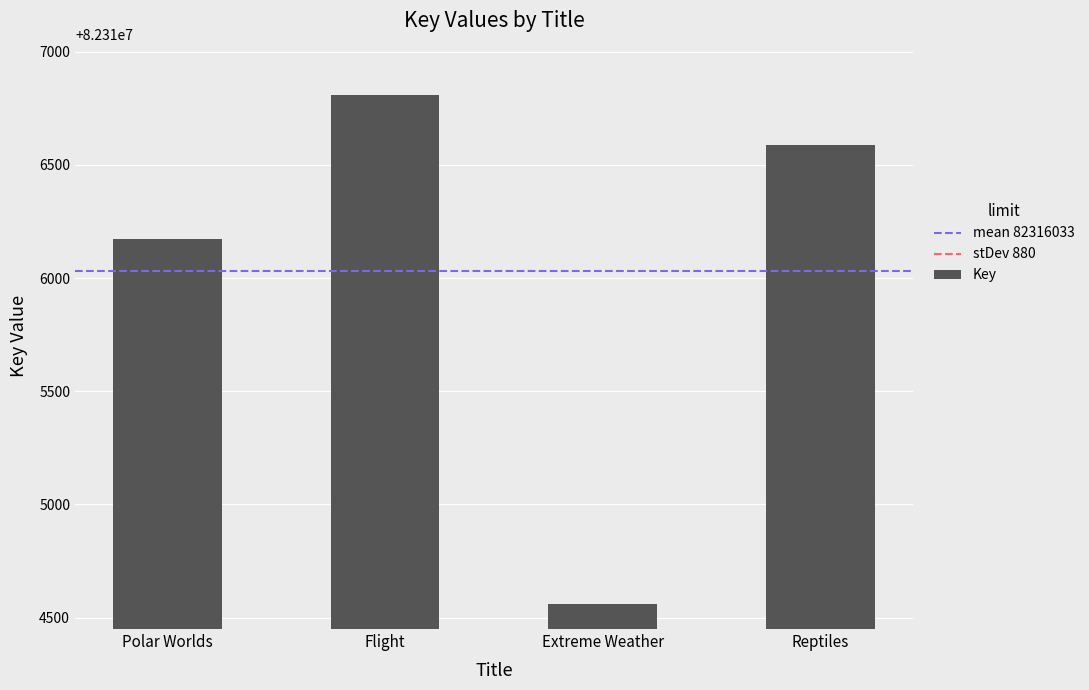

Reading left to right, extract all data points from this chart.

82316173	82316811	82314562	82316587